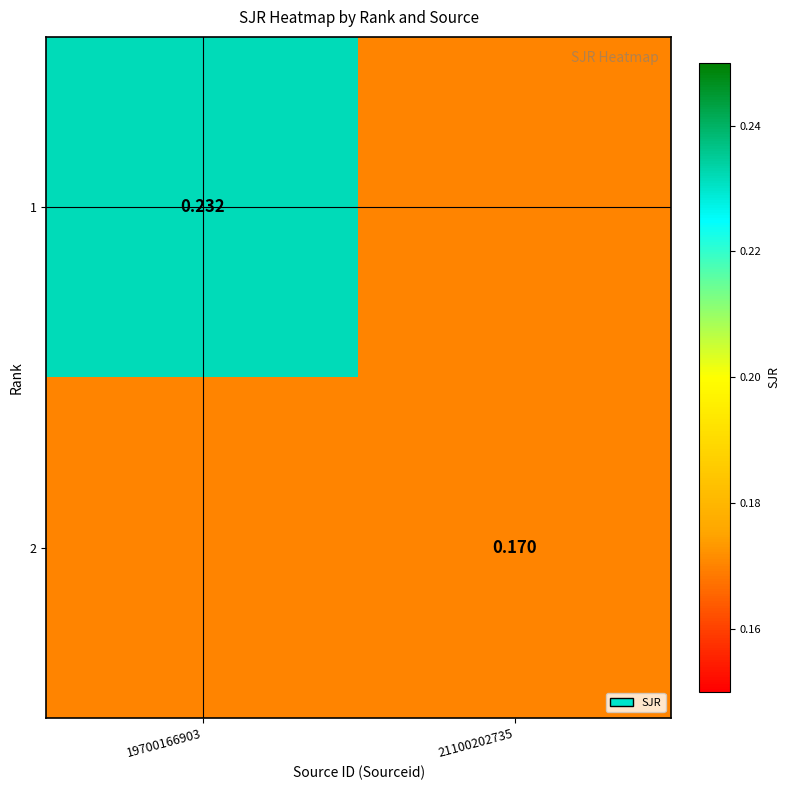

Is the value of 2 at 21100202735 greater than the value of 1 at 19700166903?

No